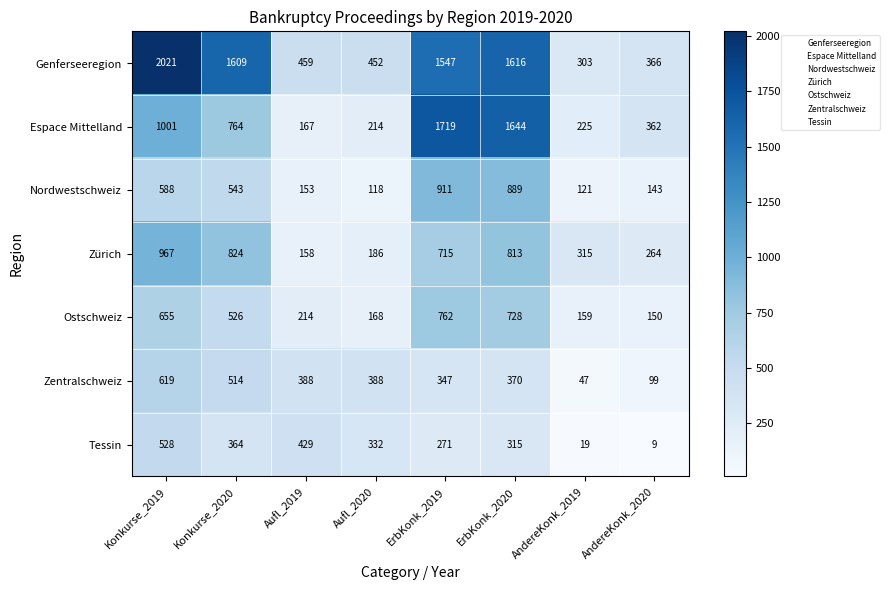

What is the difference between the Espace Mittelland values at ErbKonk_2019 and ErbKonk_2020?

75